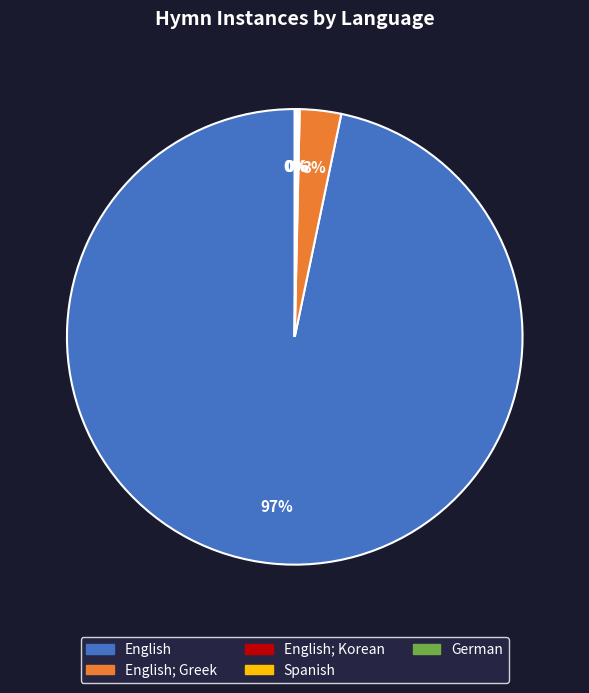

To the nearest percent, what is the difference between the largest and smallest slice percentages?

97%